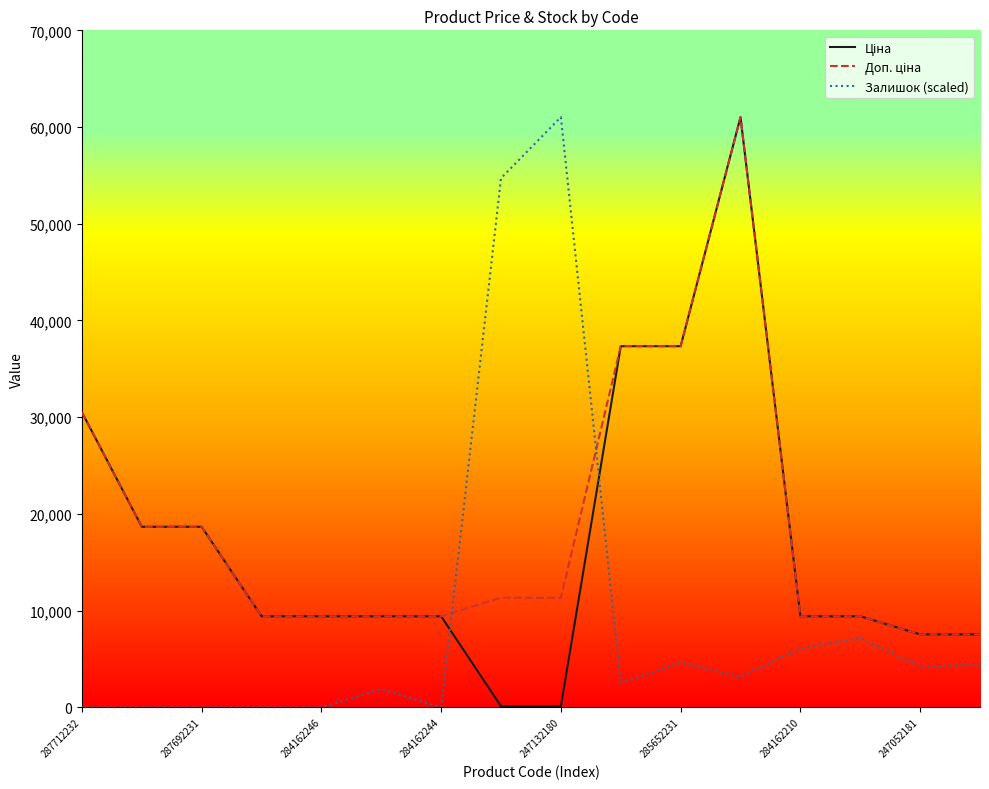

What is the greatest value displayed?

61024.7